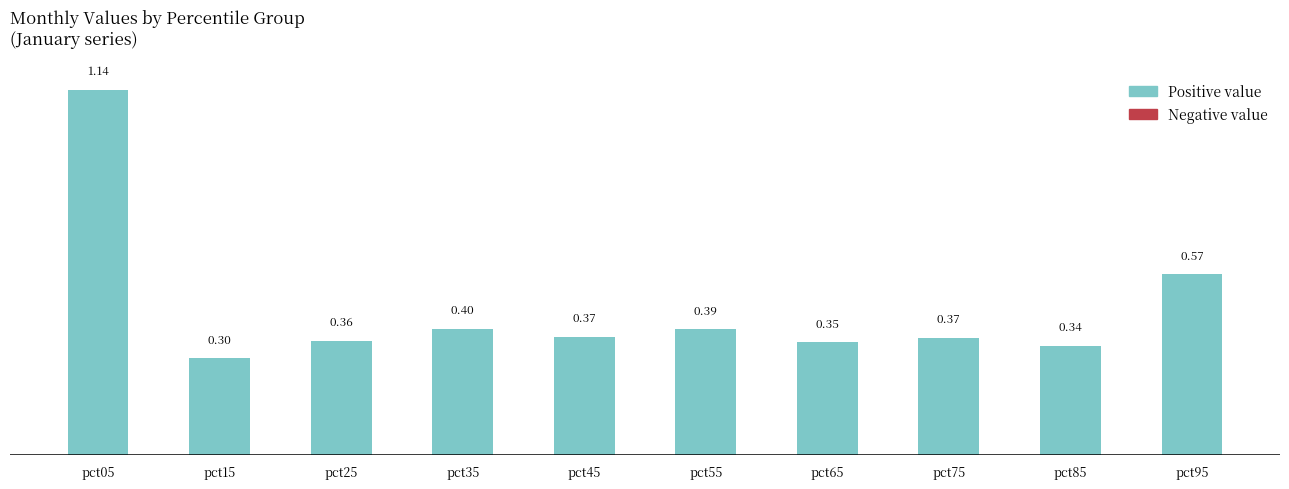

What is the sum of all values?

4.6